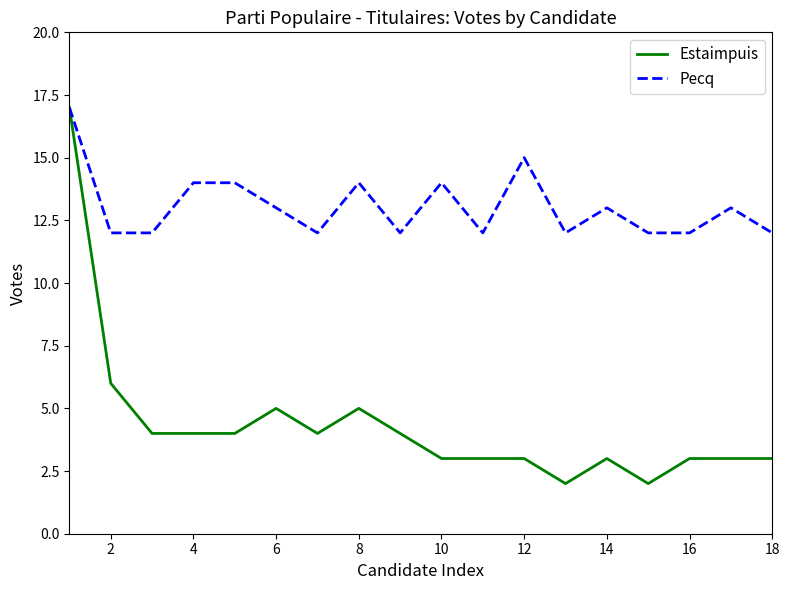

Which series has the largest range (max minus min)?

Estaimpuis